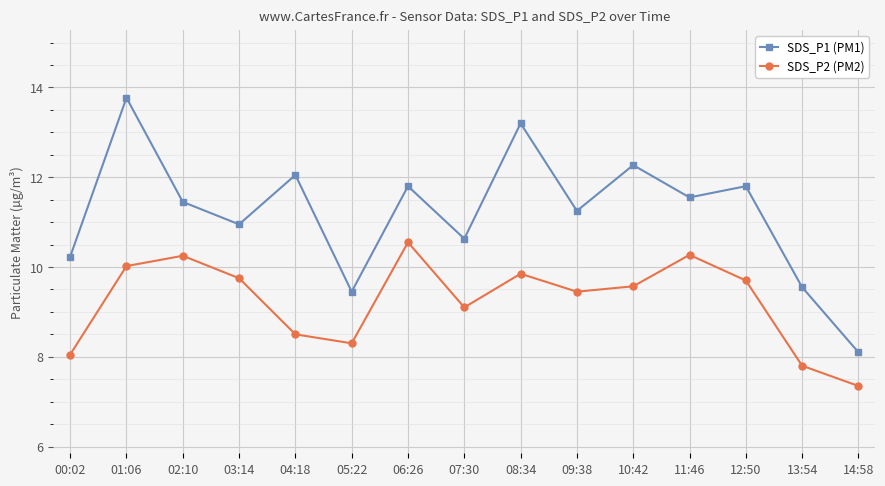

What is the approximate value of SDS_P1 (PM1) at 14:58?

8.1